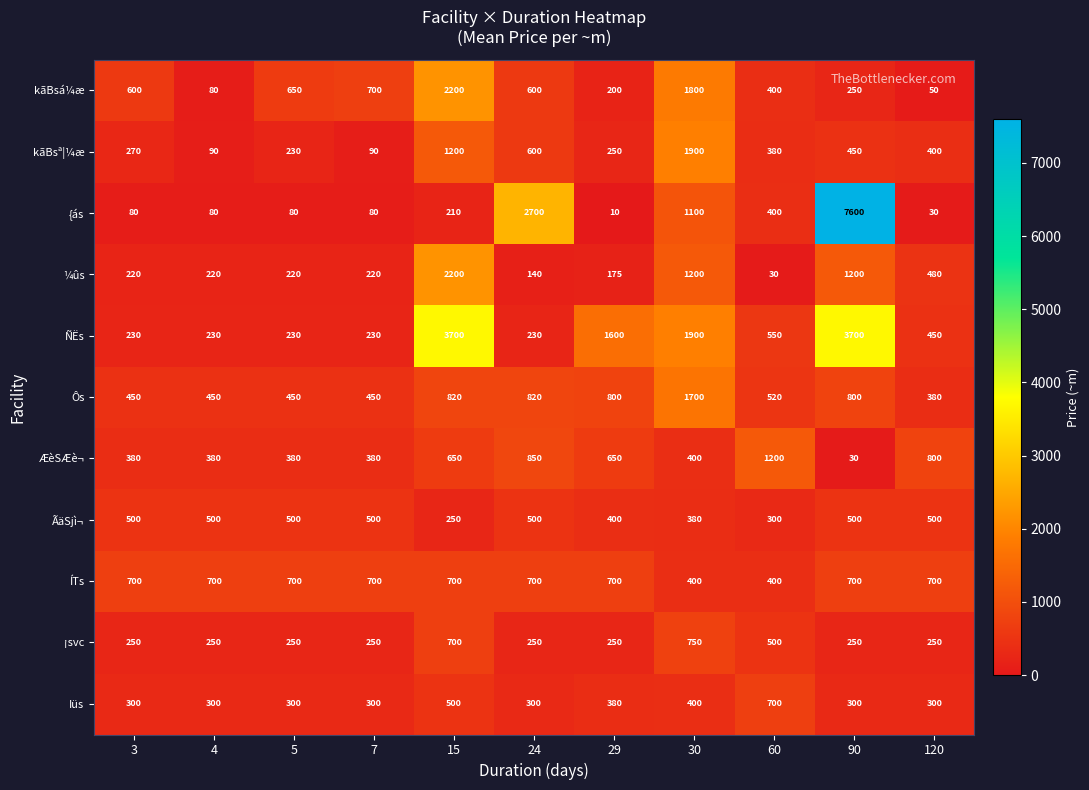

Which label corresponds to the smallest value in the chart?

29